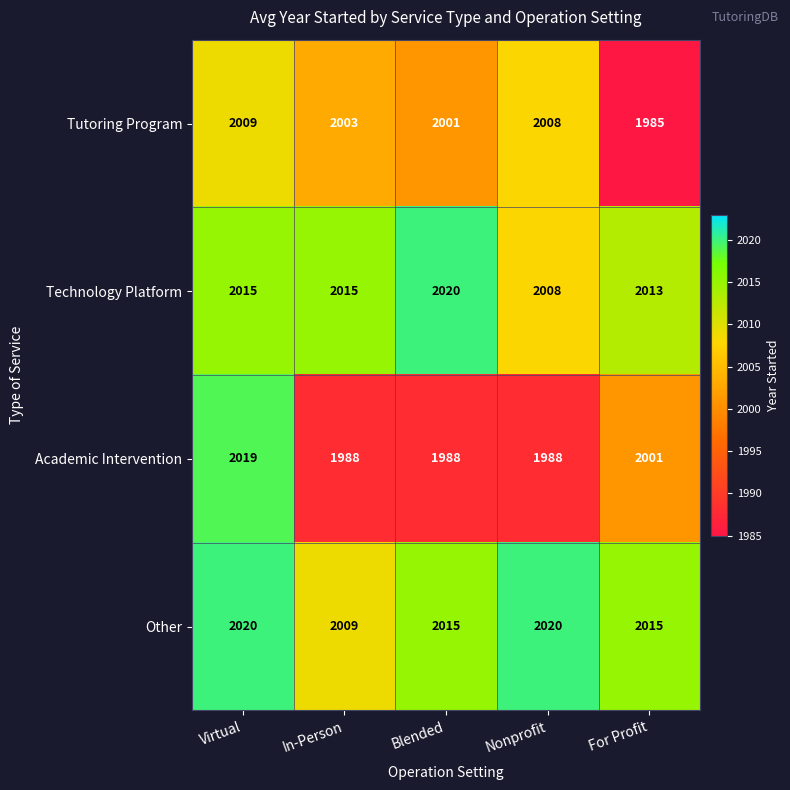

At which label does Academic Intervention reach its peak?

Virtual